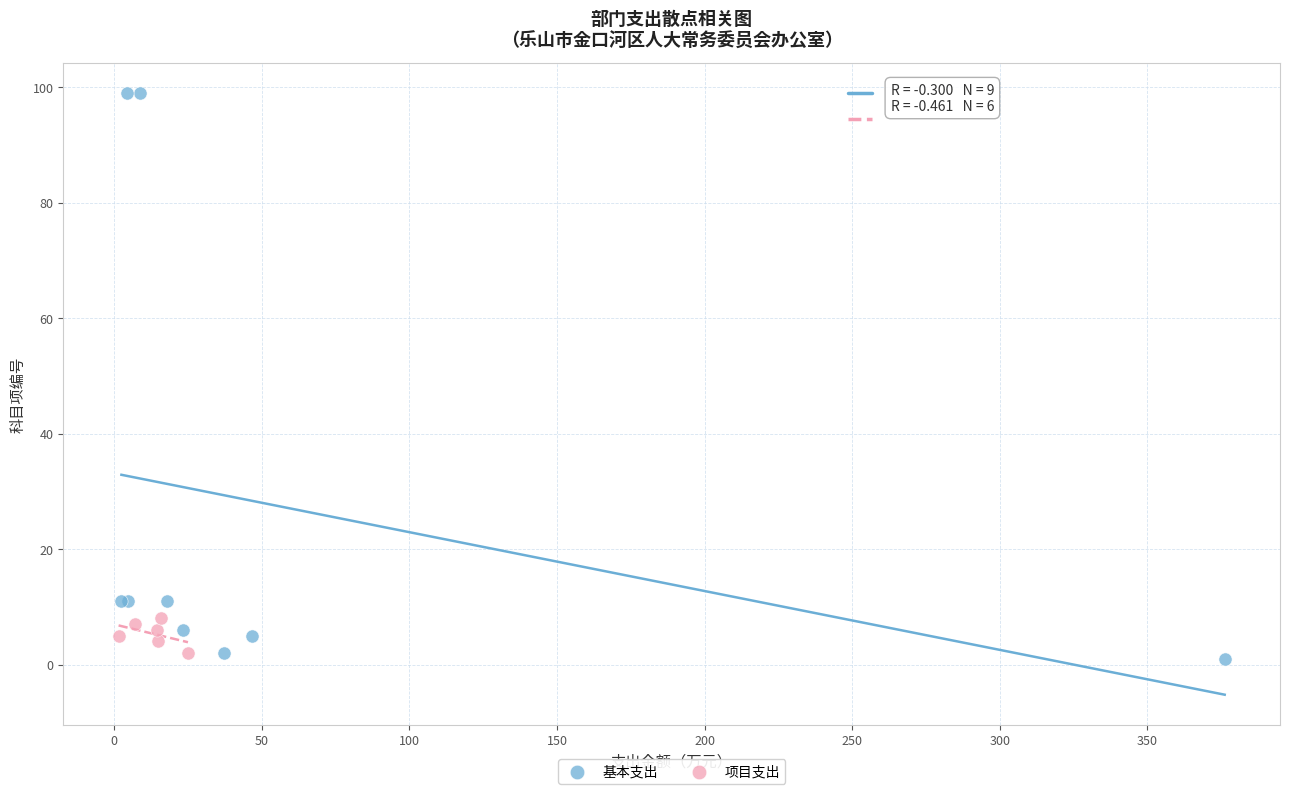

Which series contains the highest Y value?

基本支出